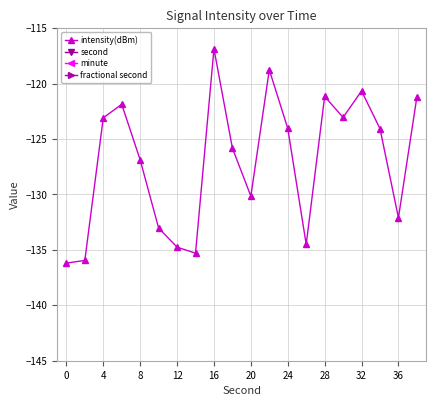

The value of intensity(dBm) at 24 is -124.0. True or false?

True